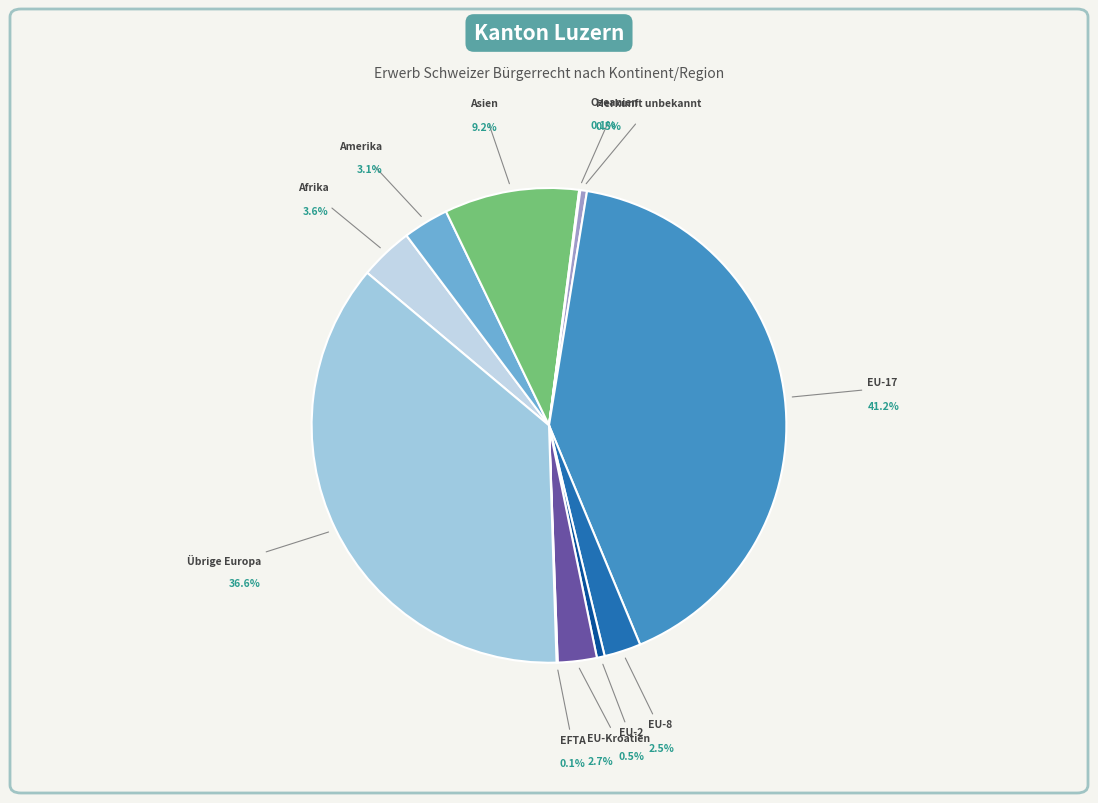

How much of the chart is everything except EU-17?

58.8%